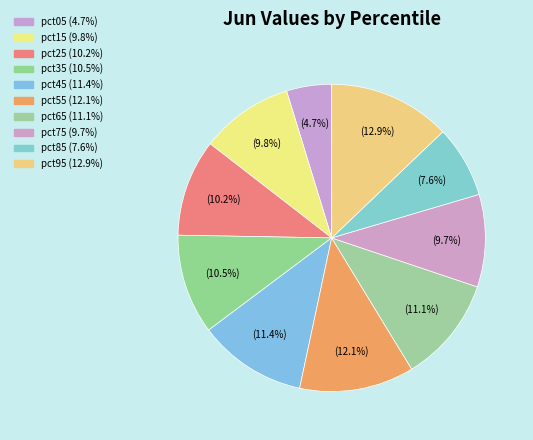

What is the smallest slice in the pie chart?

pct05